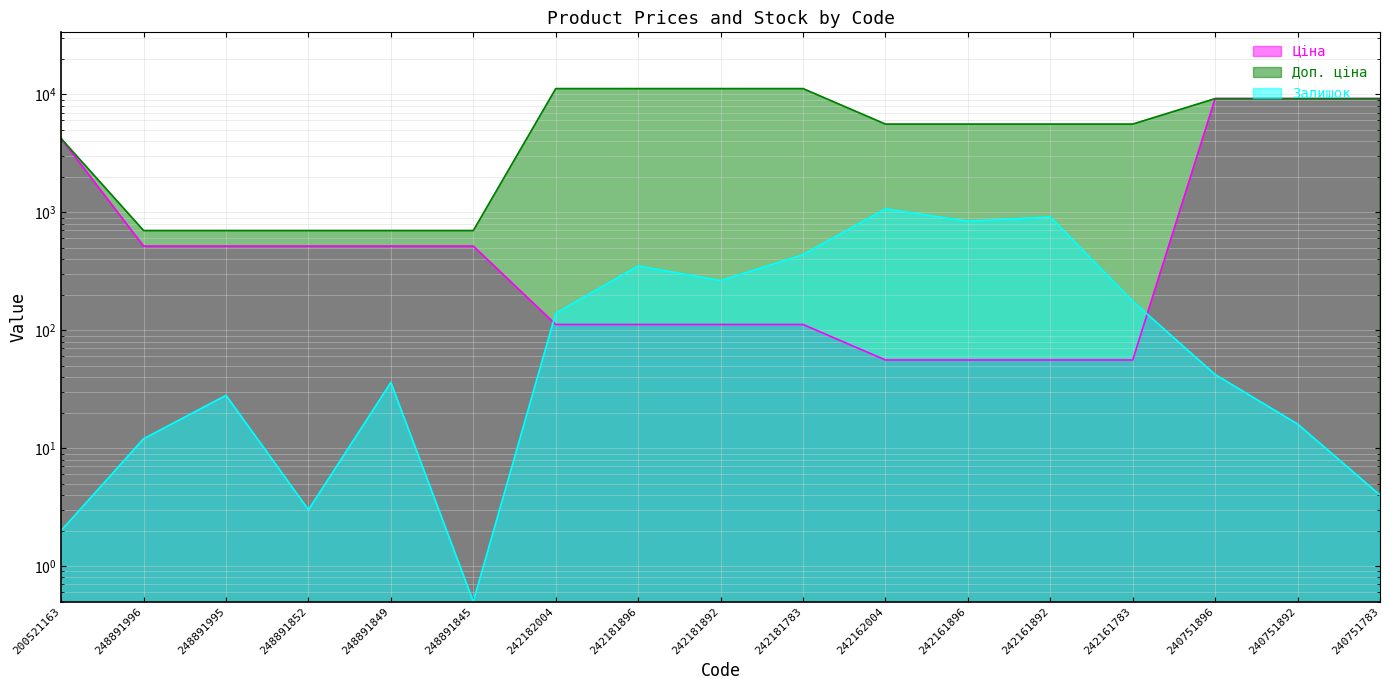

Between 242181783 and 248891849, which is larger?

248891849